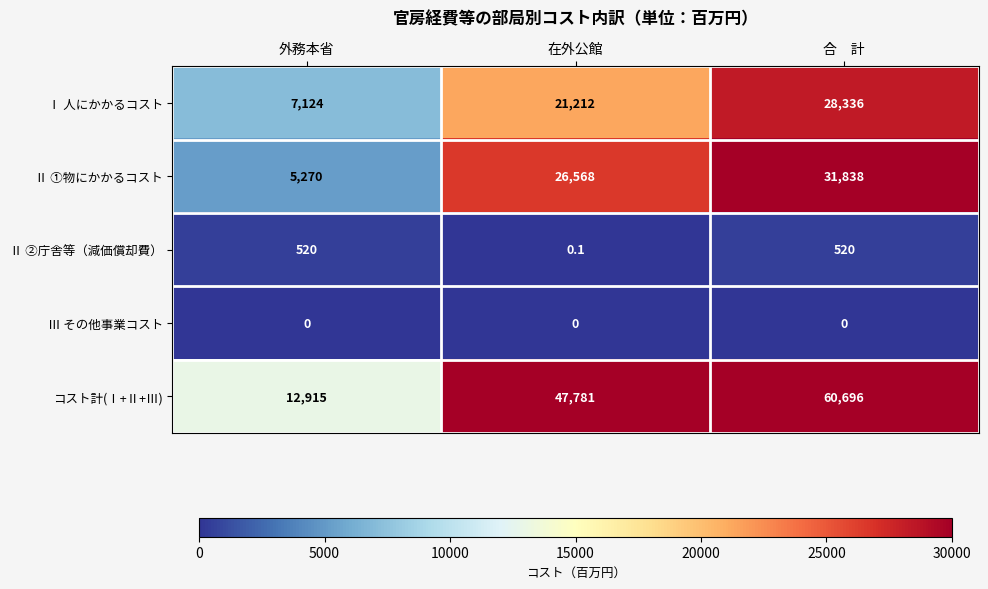

Between 在外公館 and 合　計, which series saw the biggest shift?

コスト計(Ⅰ+Ⅱ+Ⅲ)